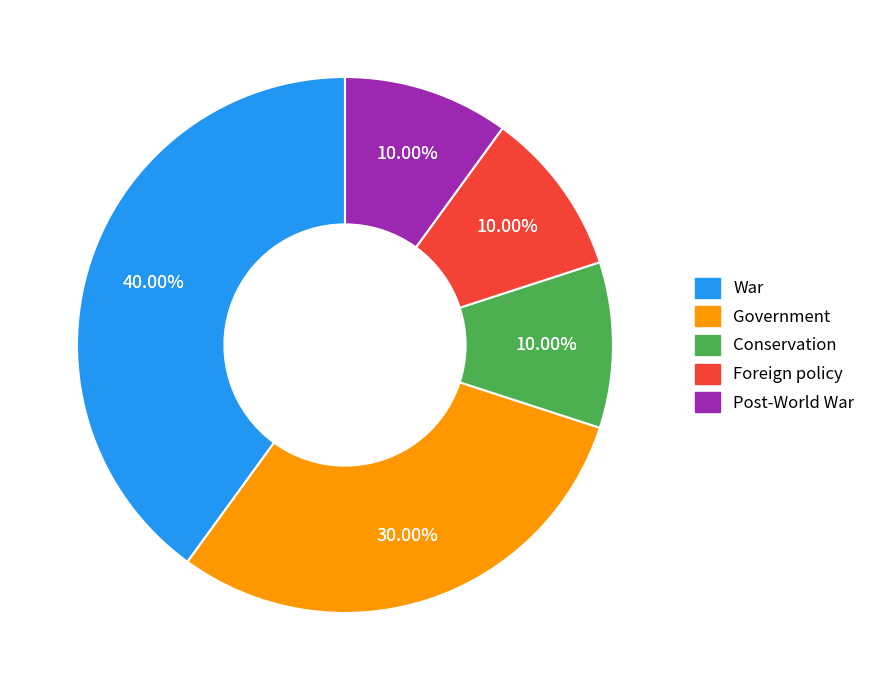

The Foreign policy slice represents 10% of the pie. True or false?

True